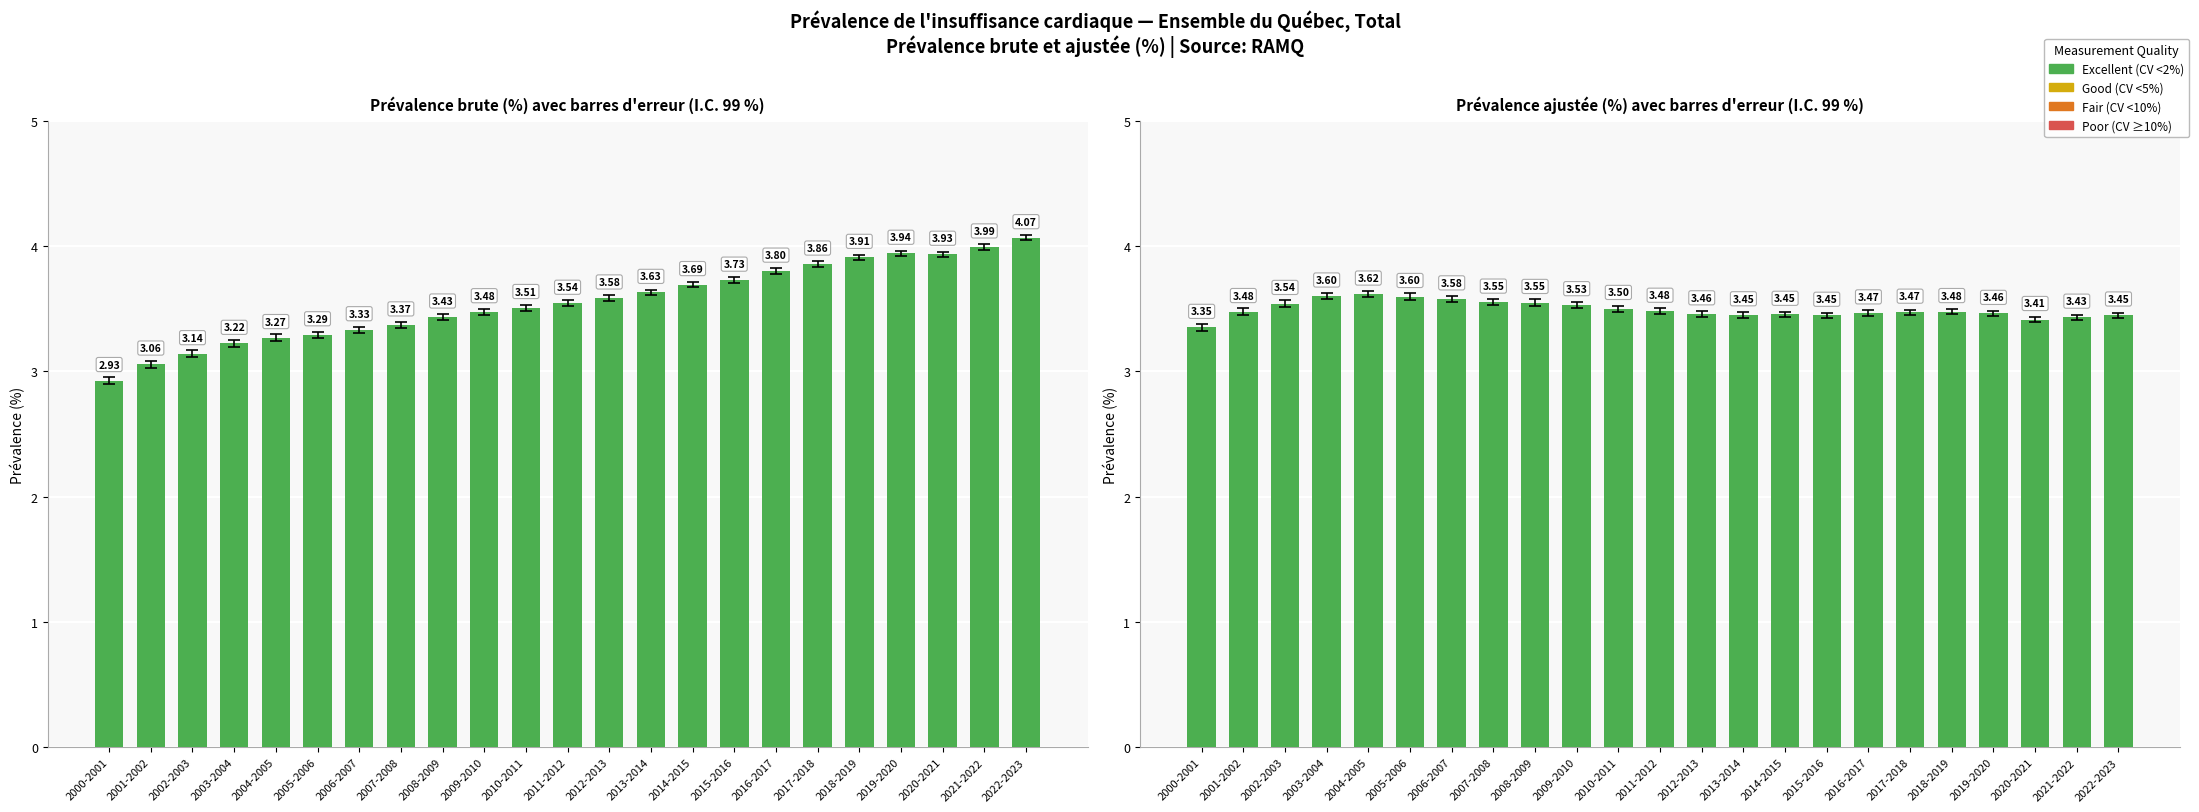

Which label corresponds to the largest value in the chart?

2022-2023